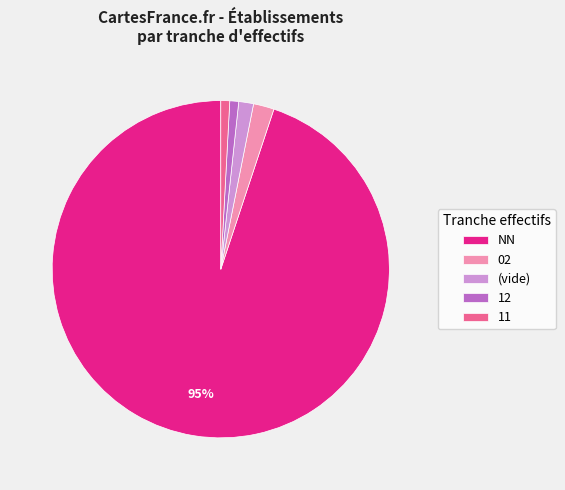

Combined, do NN and 11 account for over 50%?

Yes